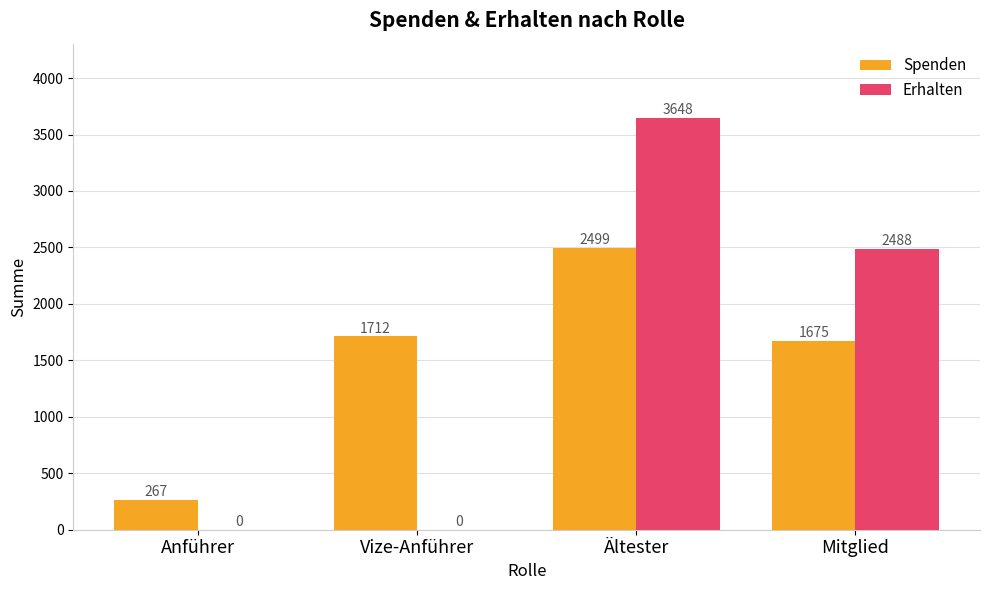

Reading left to right, list all the values displayed in this chart.

Spenden: Anführer=267	Vize-Anführer=1712	Ältester=2499	Mitglied=1675
Erhalten: Anführer=0	Vize-Anführer=0	Ältester=3648	Mitglied=2488